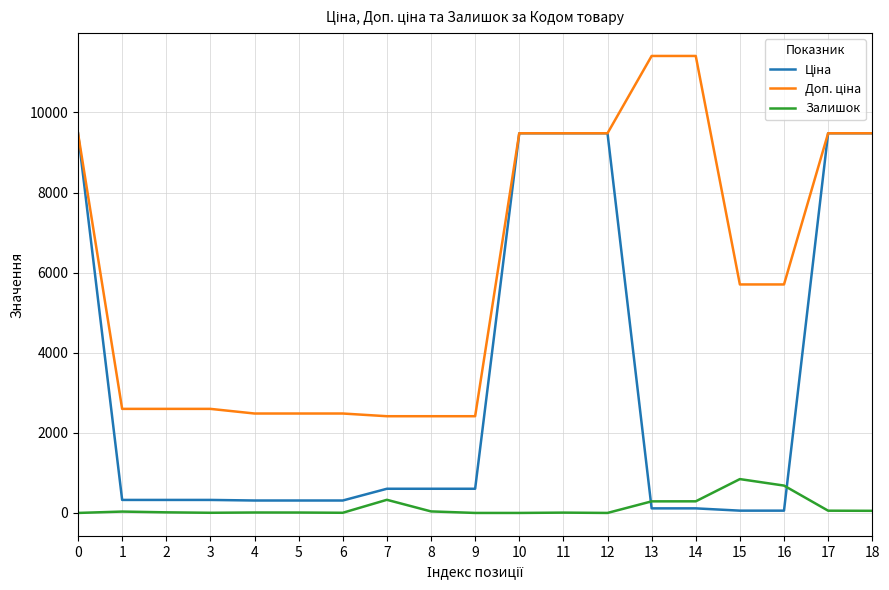

What is the spread (max minus min) of values at 6?

2478.4